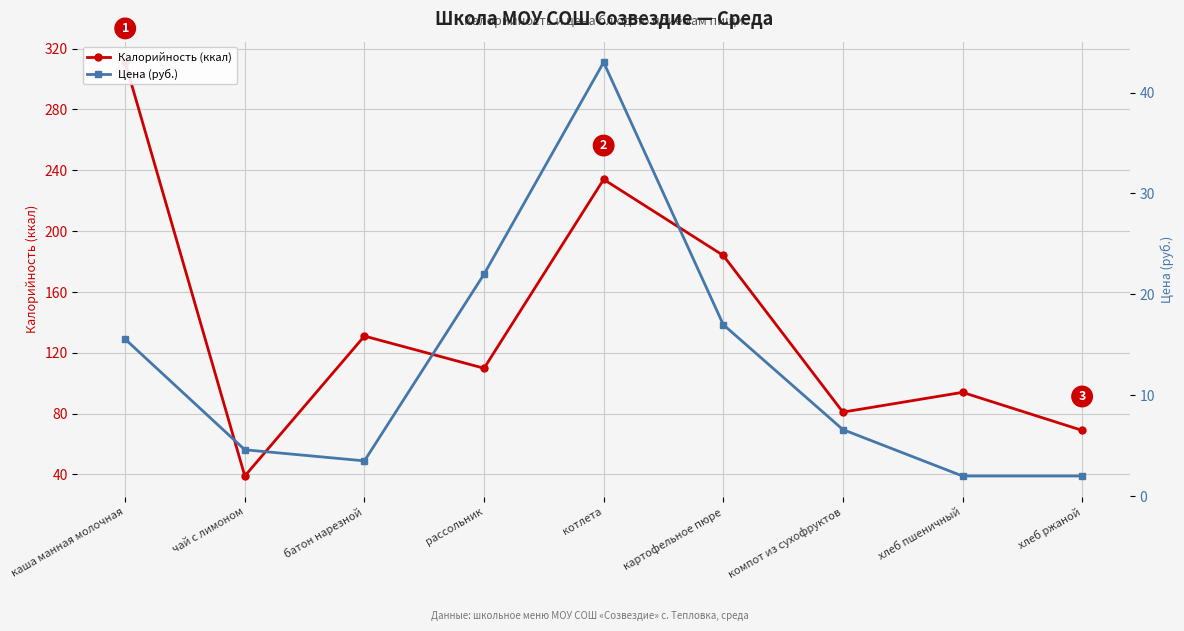

True or false: Цена (руб.) and Калорийность (ккал) intersect in this chart.

False